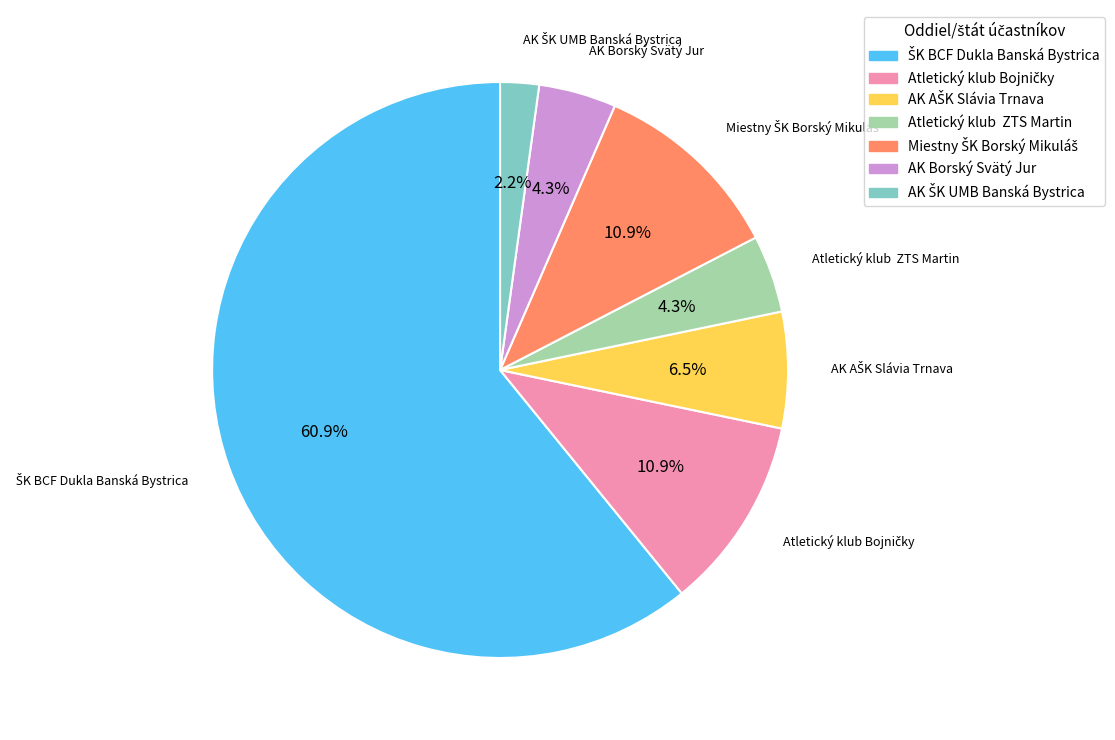

Is Atletický klub ZTS Martin the majority of the pie?

No